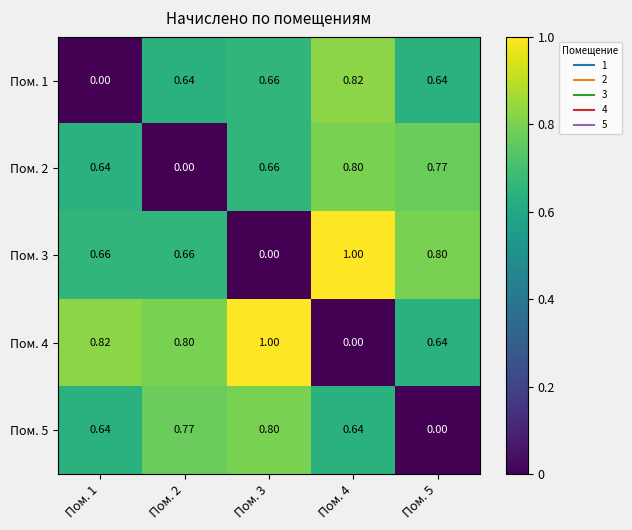

Is the value of Пом. 3 at Пом. 2 greater than the value of Пом. 4 at Пом. 4?

Yes